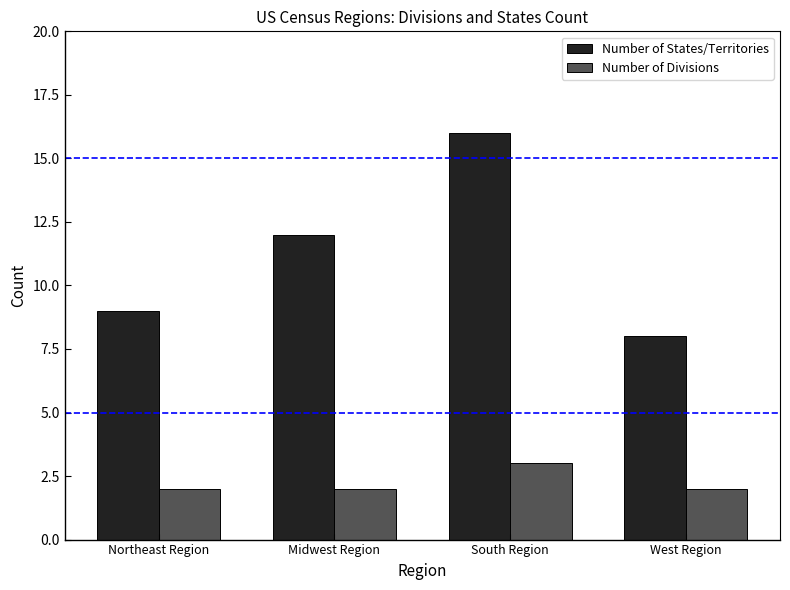

Which series has the largest range (max minus min)?

Number of States/Territories